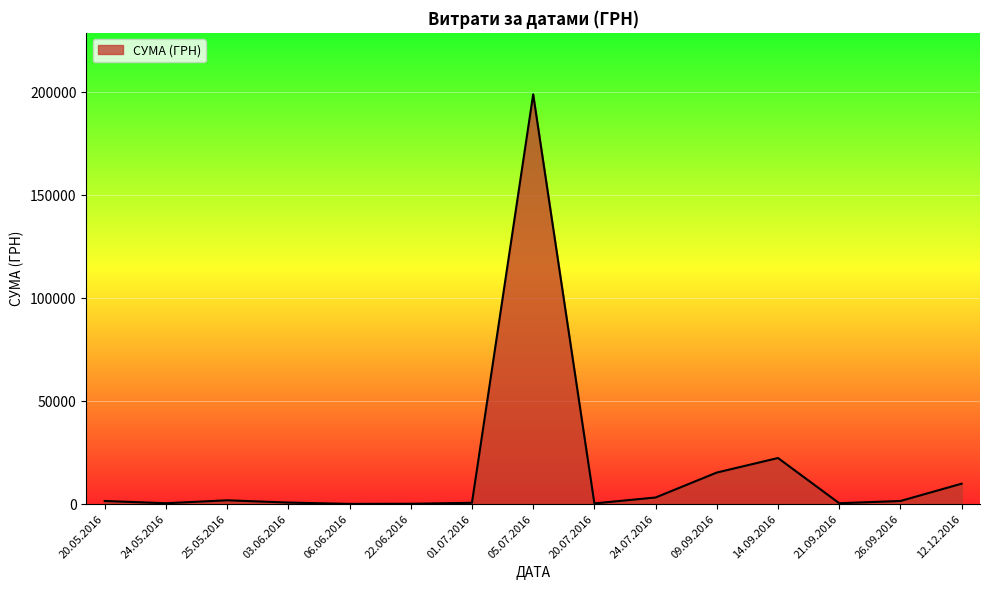

At which label is the value closest to 99560?

14.09.2016